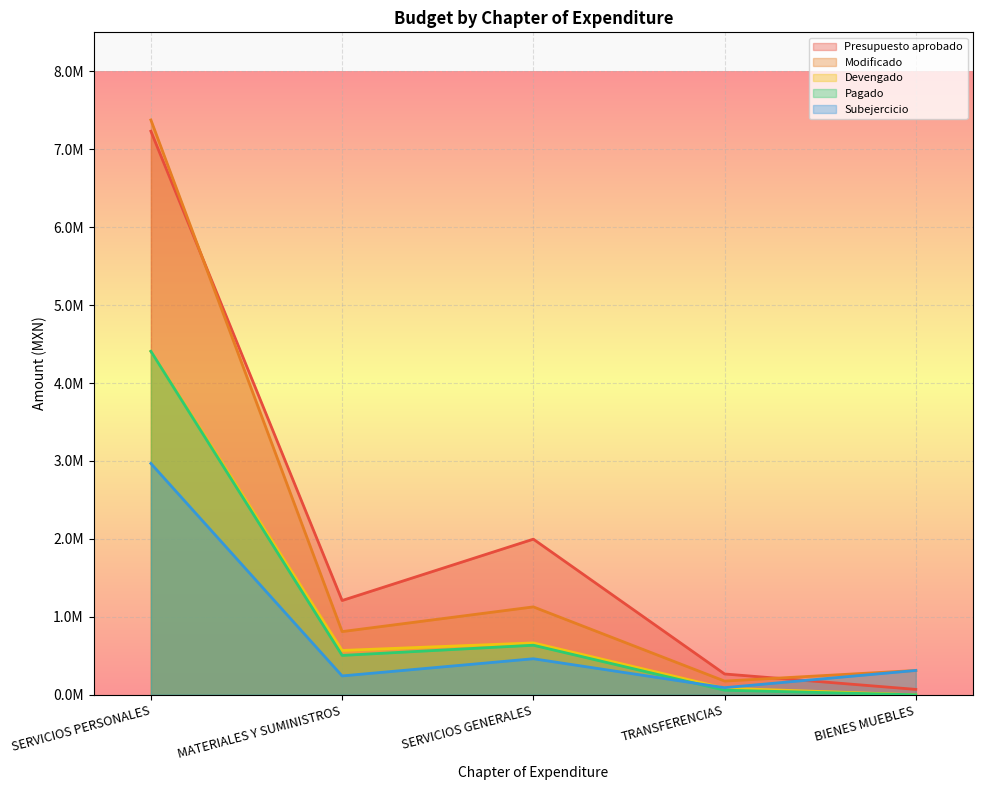

What is the minimum value for Presupuesto aprobado?

69163.0